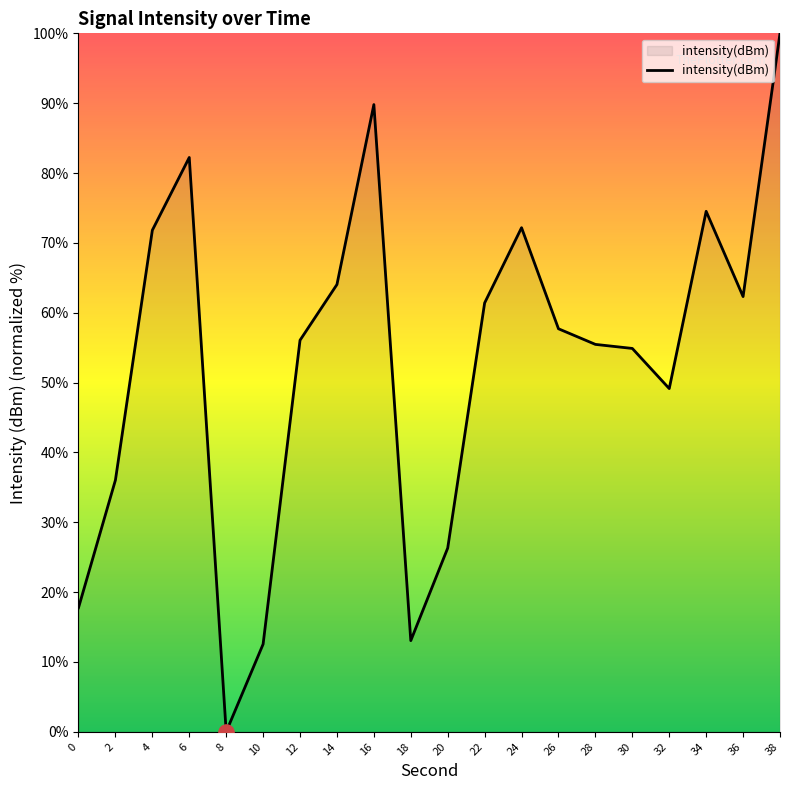

What is the change in value from 16 to 26?

-32.1